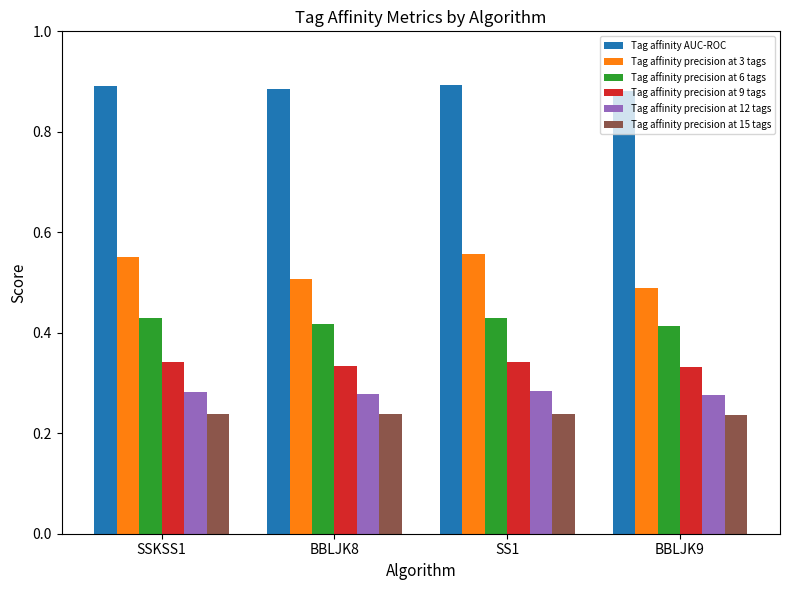

How many series are shown in this chart?

6